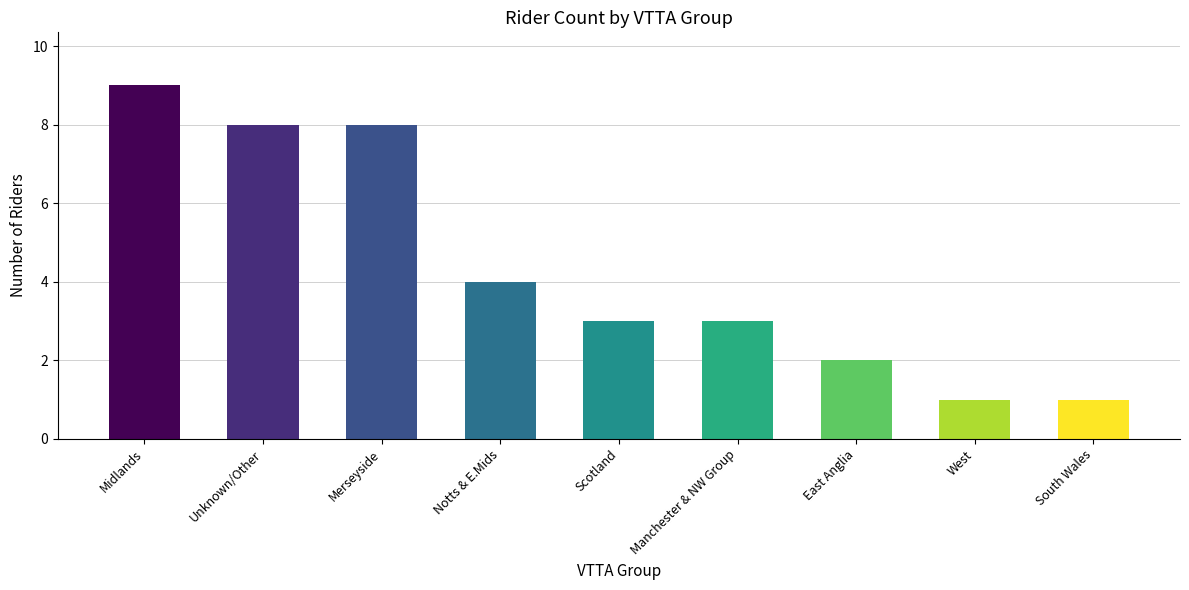

Reading right to left, what are all the values shown in this chart?

1	1	2	3	3	4	8	8	9